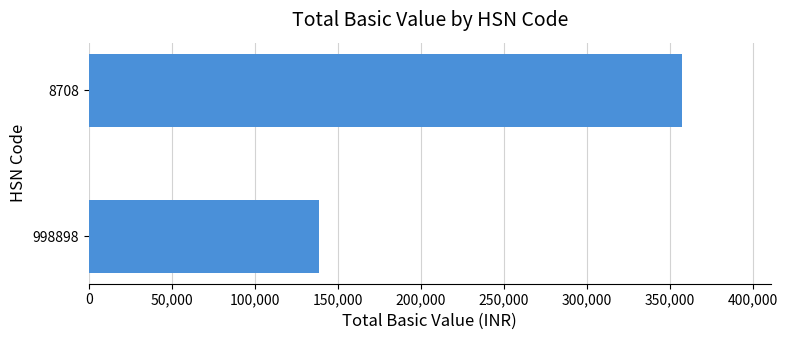

Does the chart contain stacked bars?

No